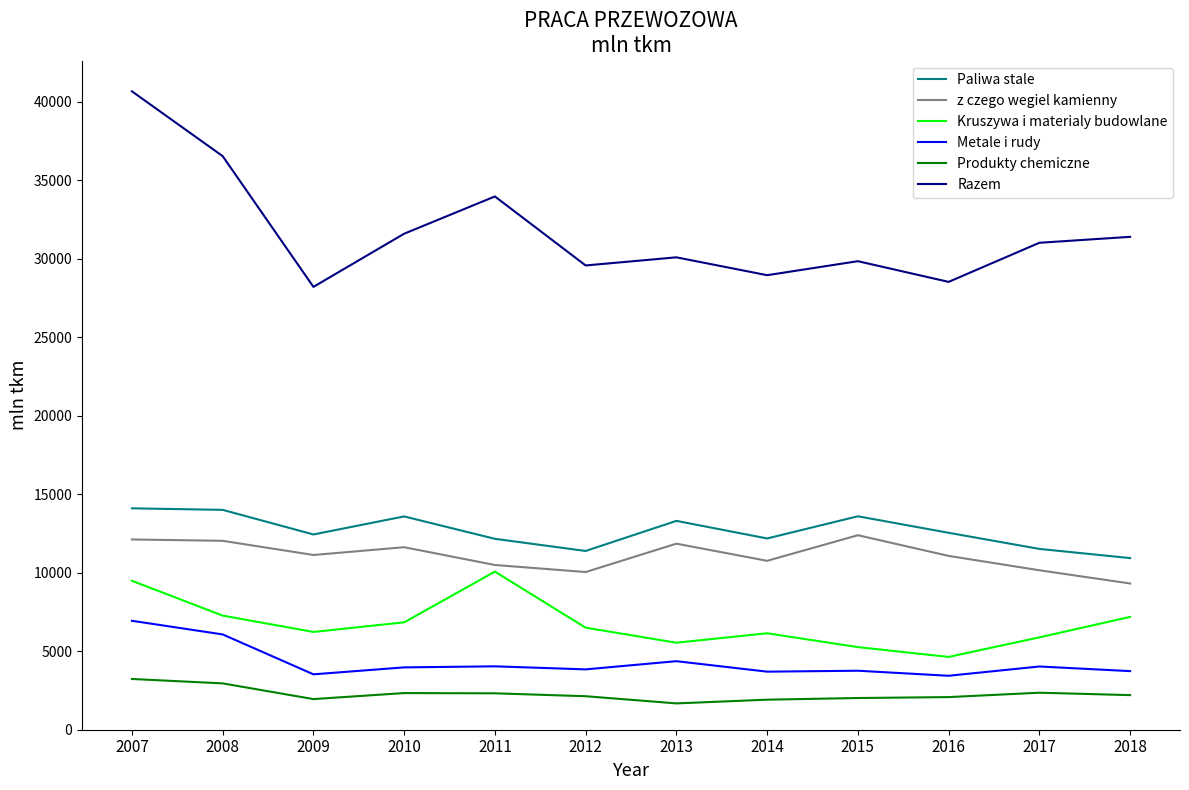

The Produkty chemiczne series shows 1951.0 at 2009. True or false?

True